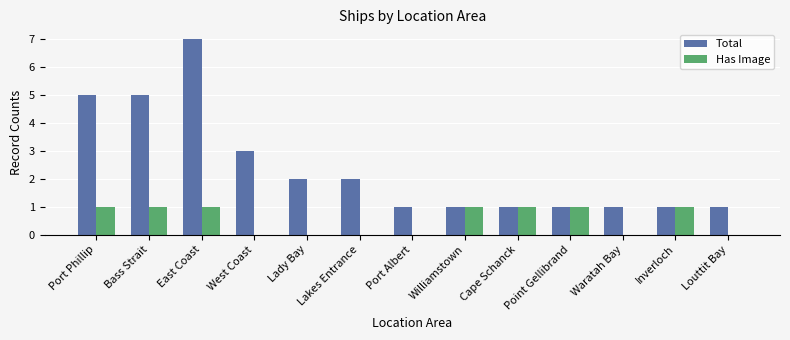

Which series has the largest range (max minus min)?

Total